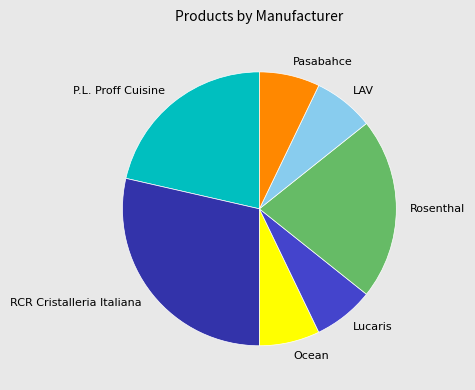

What is the ratio of the value at Lucaris to the value at LAV?

1.0